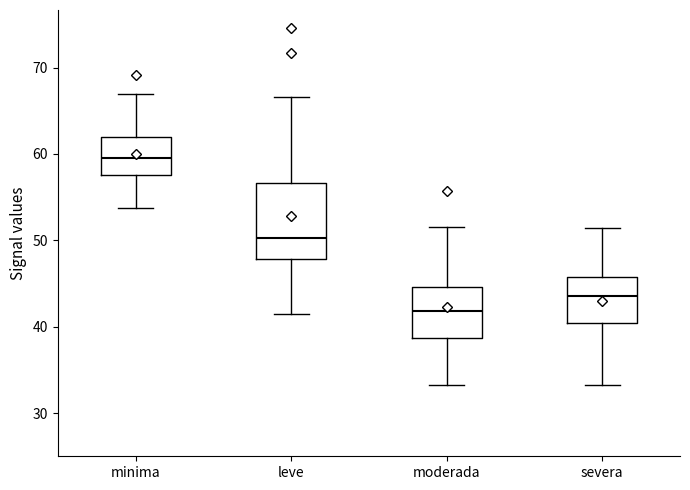

Where does the lower whisker of the box for minima end on the y-axis? The values are not printed on the chart, so give them approximately, as read against the axis.

54